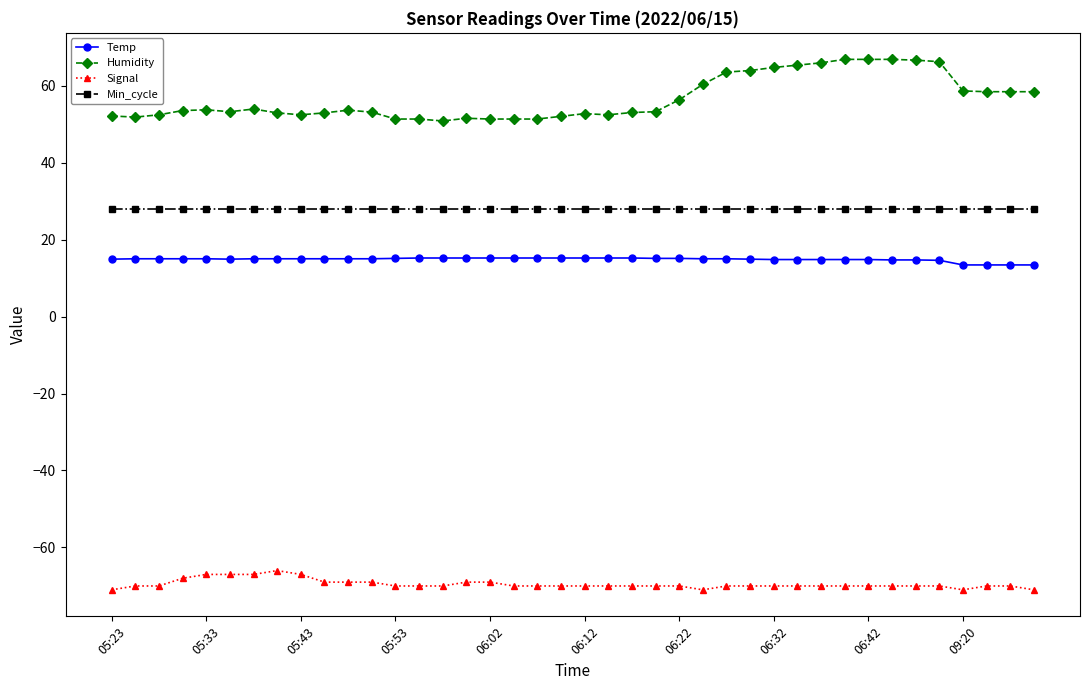

True or false: Min_cycle and Humidity cross at least once.

False